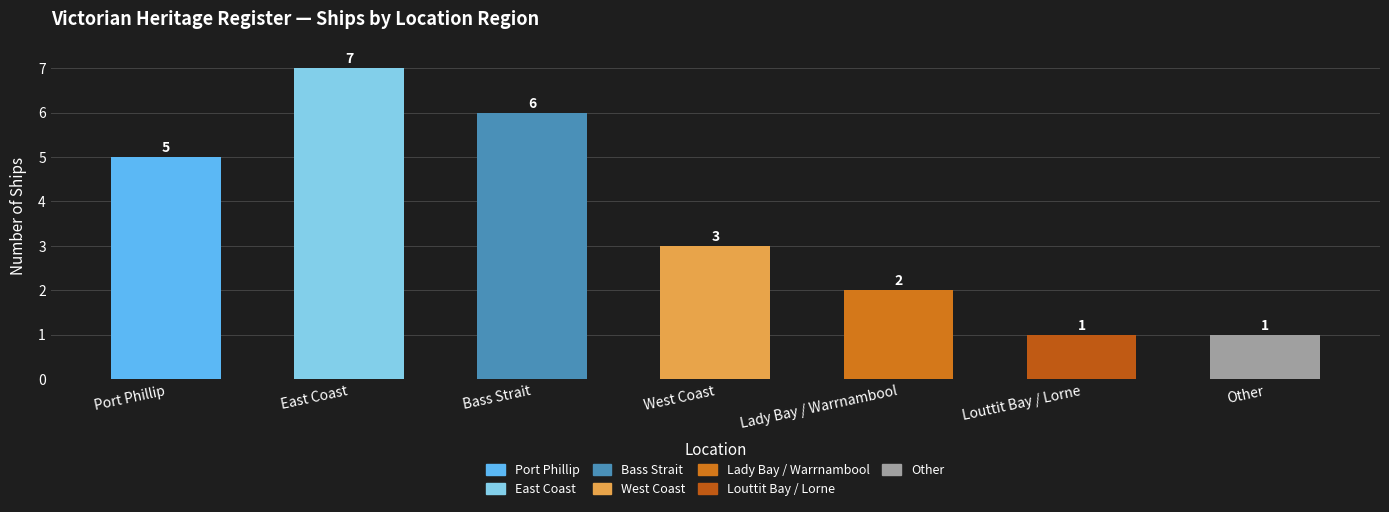

Reading left to right, what are all the values shown in this chart?

Port Phillip=5	East Coast=7	Bass Strait=6	West Coast=3	Lady Bay / Warrnambool=2	Louttit Bay / Lorne=1	Other=1